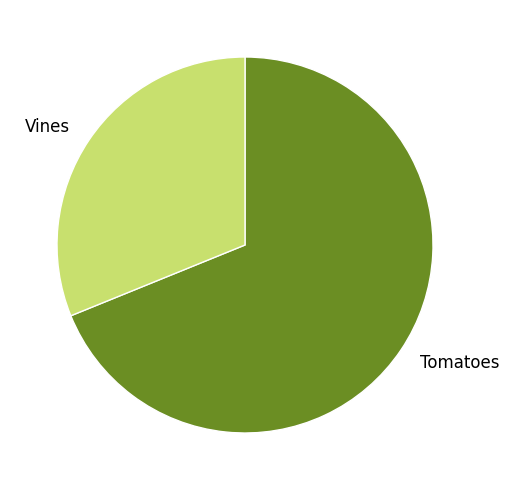

How many slices are in this pie chart?

2